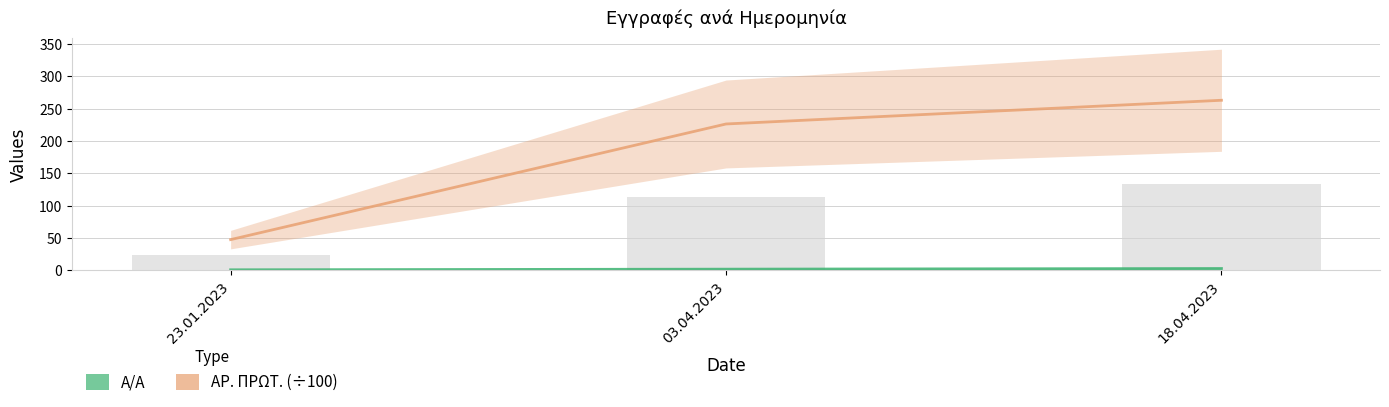

What is the maximum value for Α/Α?

3.0